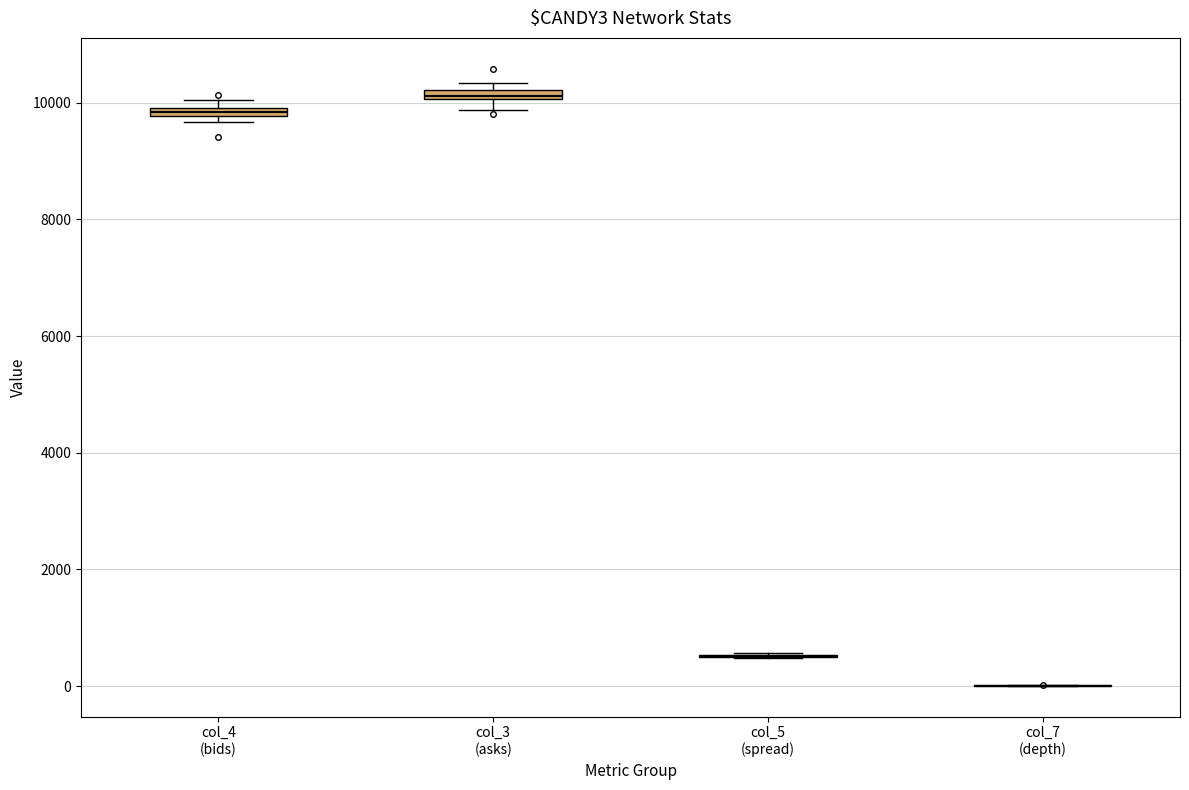

Where is the lower edge of the box for col_3 (asks) on the y-axis? The values are not printed on the chart, so give them approximately, as read against the axis.

10000